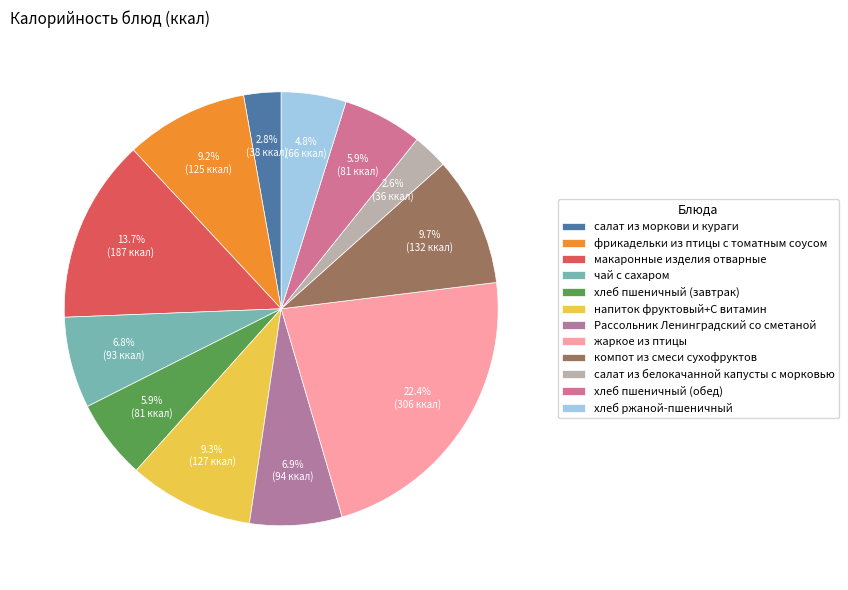

Is it true that хлеб пшеничный (обед) is 6% of the pie?

True